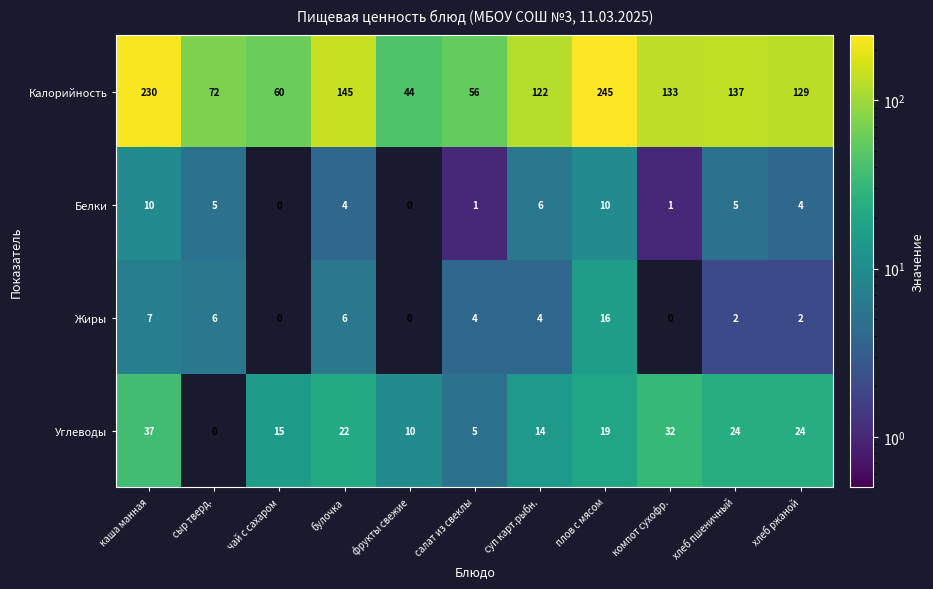

Where is Калорийность nearest to the value 144?

булочка